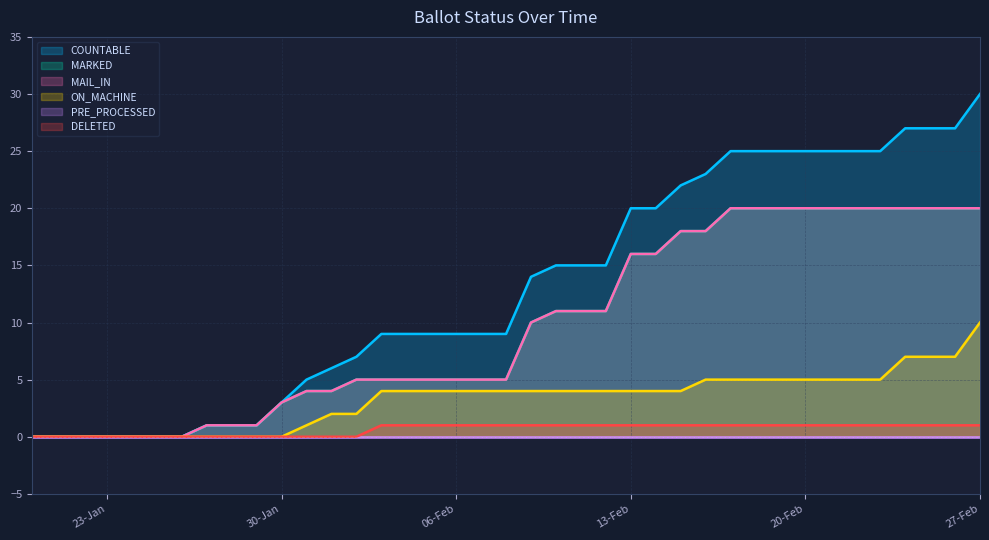

True or false: MARKED has more than 2 points higher than both neighbors.

False